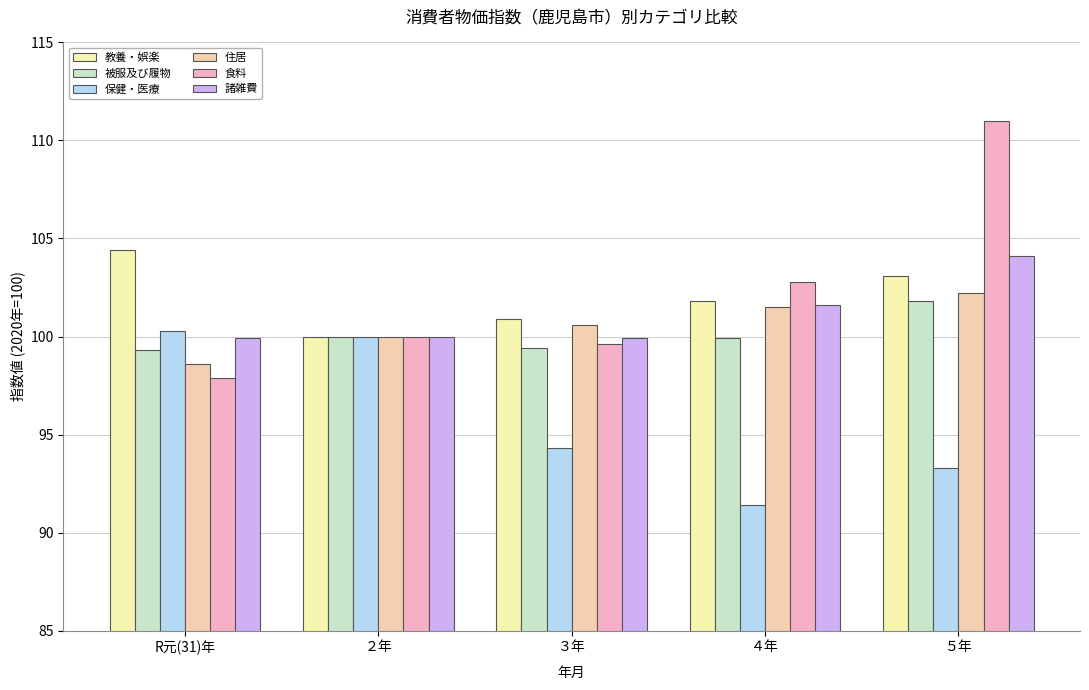

What is the maximum value shown in the chart?

111.0